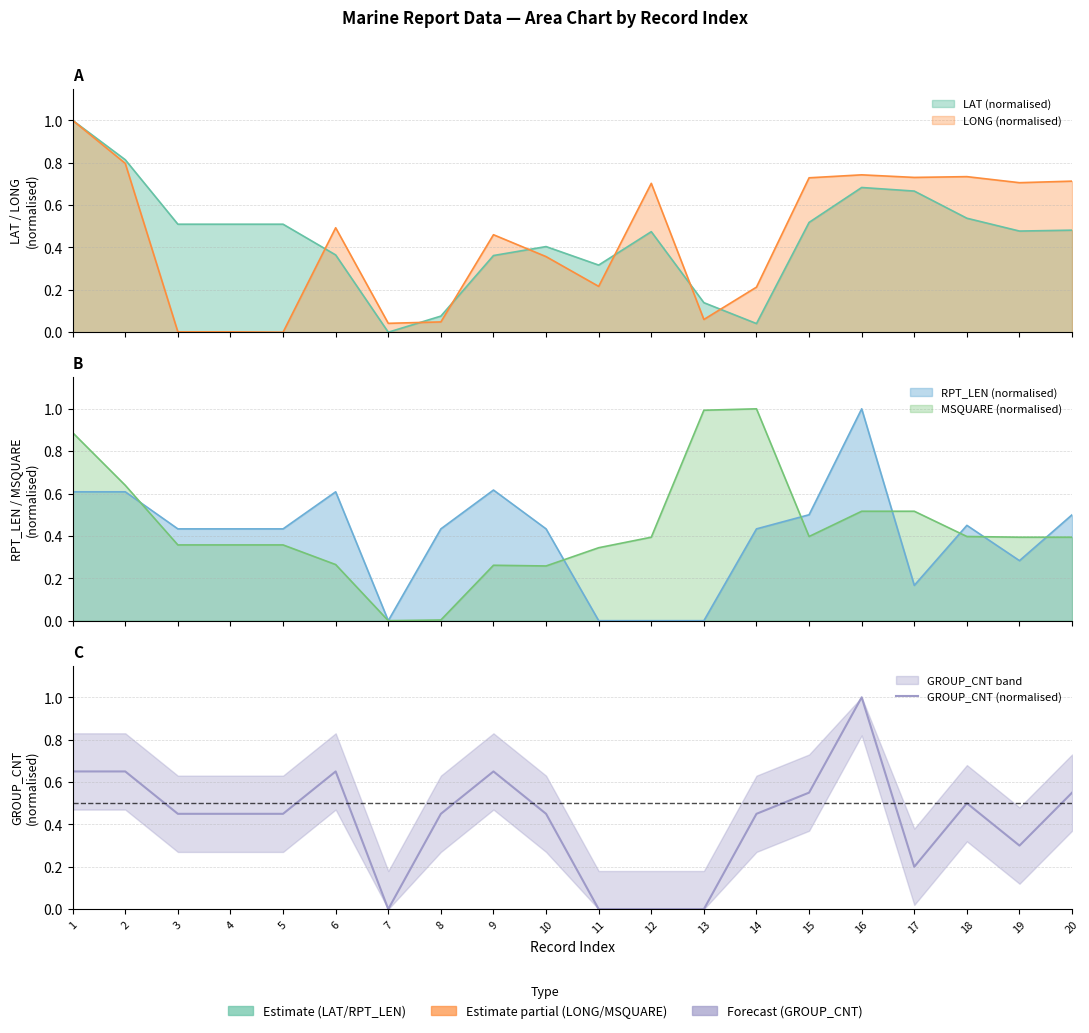

True or false: there are more than 0 points higher than both neighbors.

True